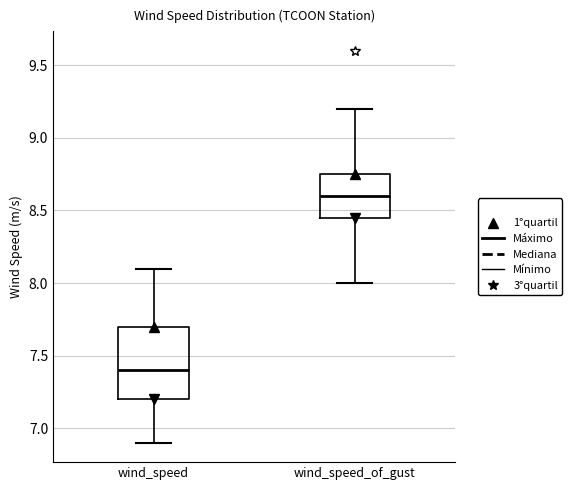

Reading left to right, read every box against the y-axis: the position of its median line, the range the box covers, and the ends of its whiskers. The values are not printed on the chart, so give them approximately, as read against the axis.

wind_speed: median 7.40, box 7.20 to 7.70, whiskers 6.90 to 8.10
wind_speed_of_gust: median 8.60, box 8.45 to 8.75, whiskers 8.00 to 9.20